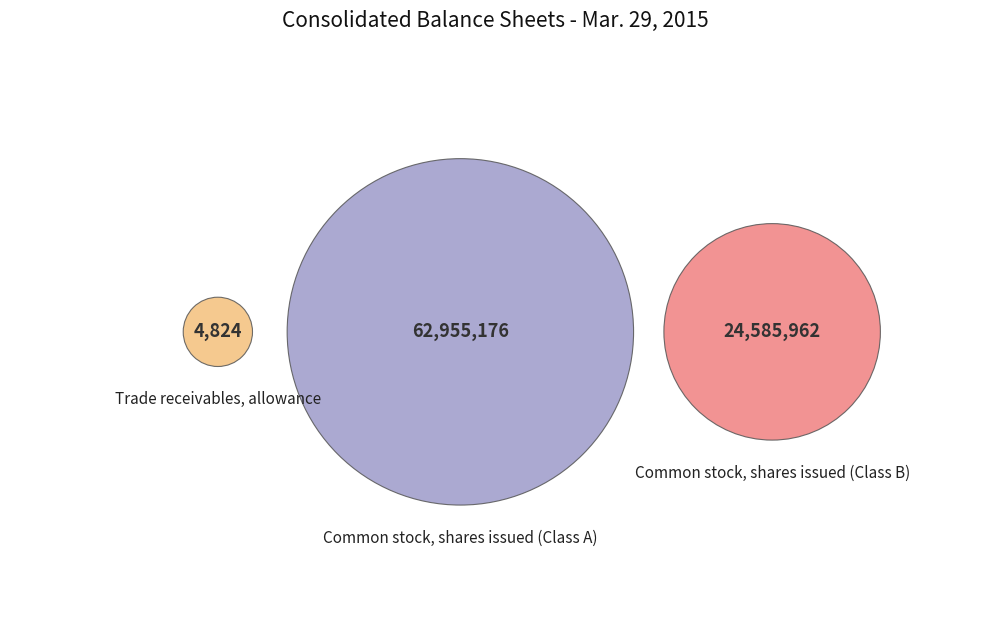

Does Trade receivables, allowance account for over 50% of the chart?

No